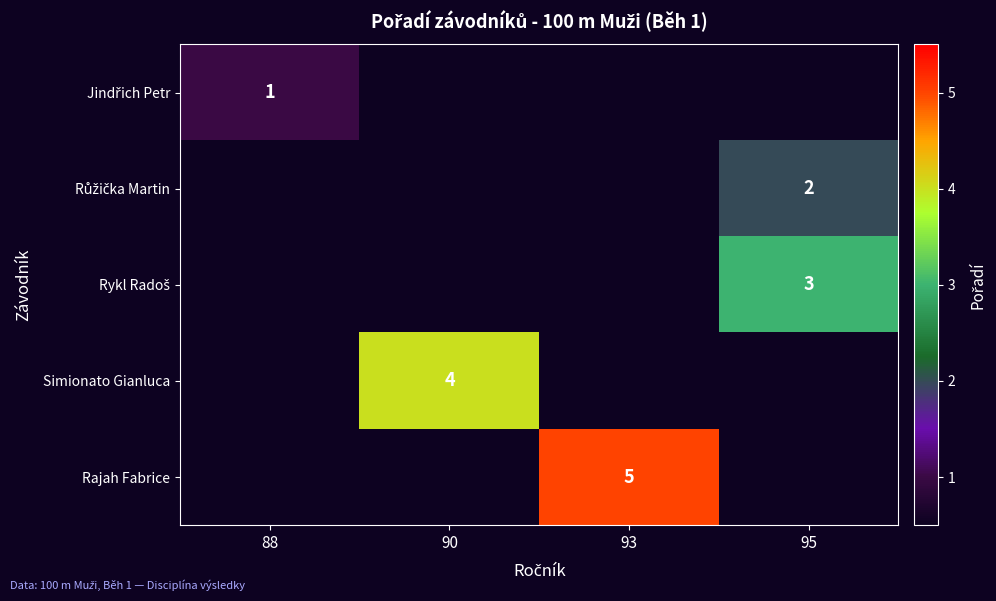

At which category does the chart reach its minimum across all series?

88